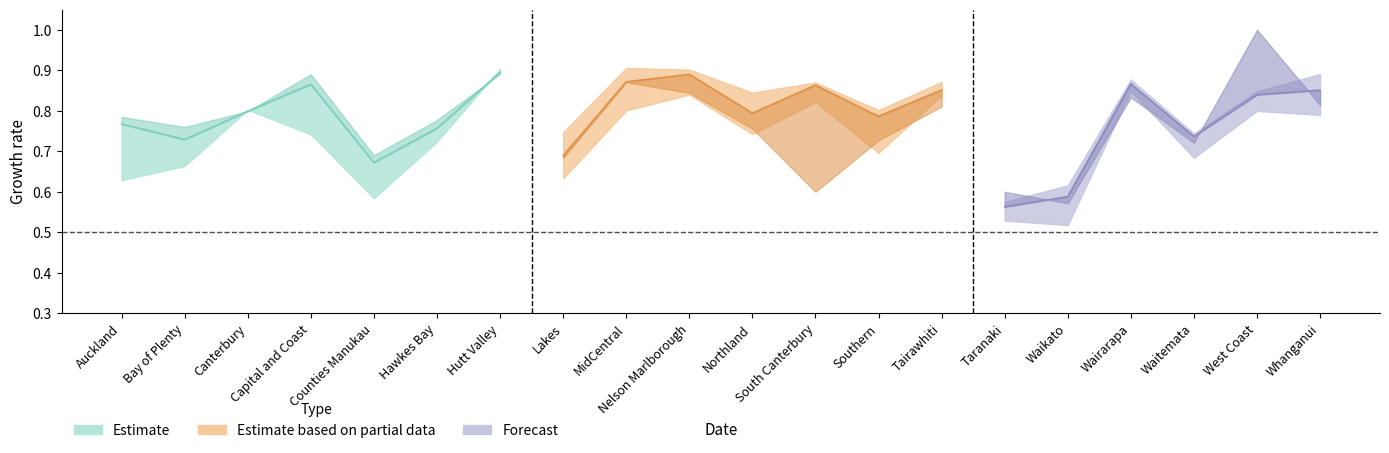

What is the label of the 9th point from the right?

South Canterbury